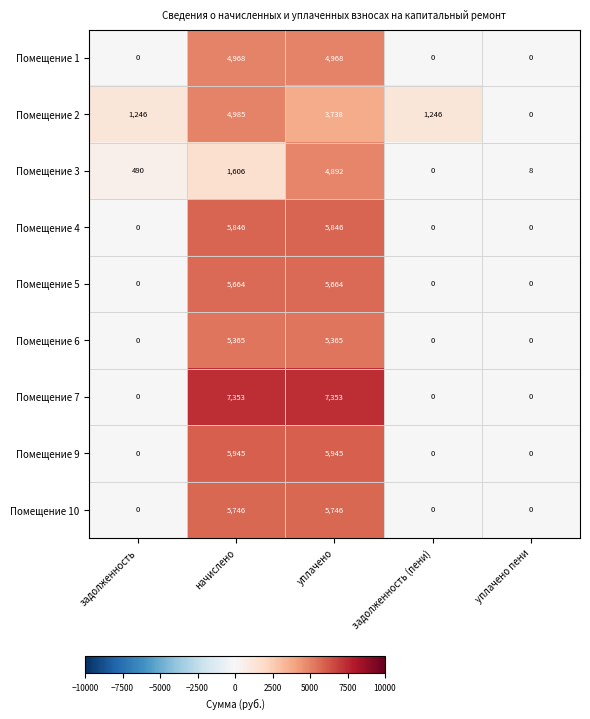

List the series in order of their peak value, lowest first.

Помещение 3, Помещение 1, Помещение 2, Помещение 6, Помещение 5, Помещение 10, Помещение 4, Помещение 9, Помещение 7